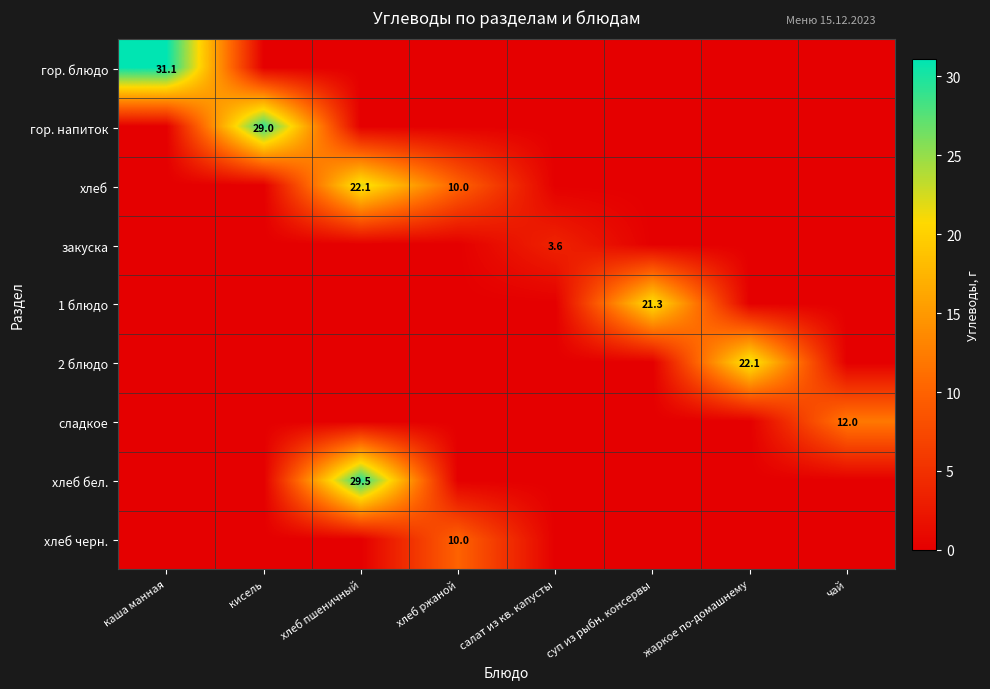

Is it true that хлеб equals 10.0 at хлеб ржаной?

True